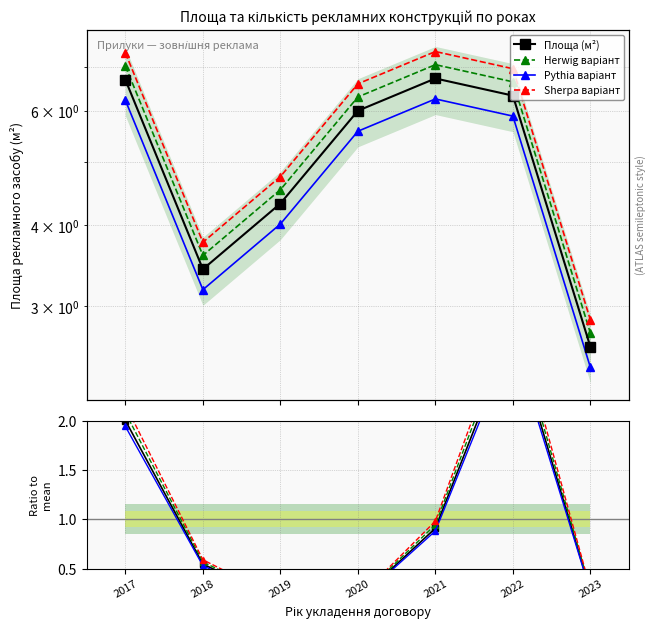

At how many categories does at least one series exceed 4?

5